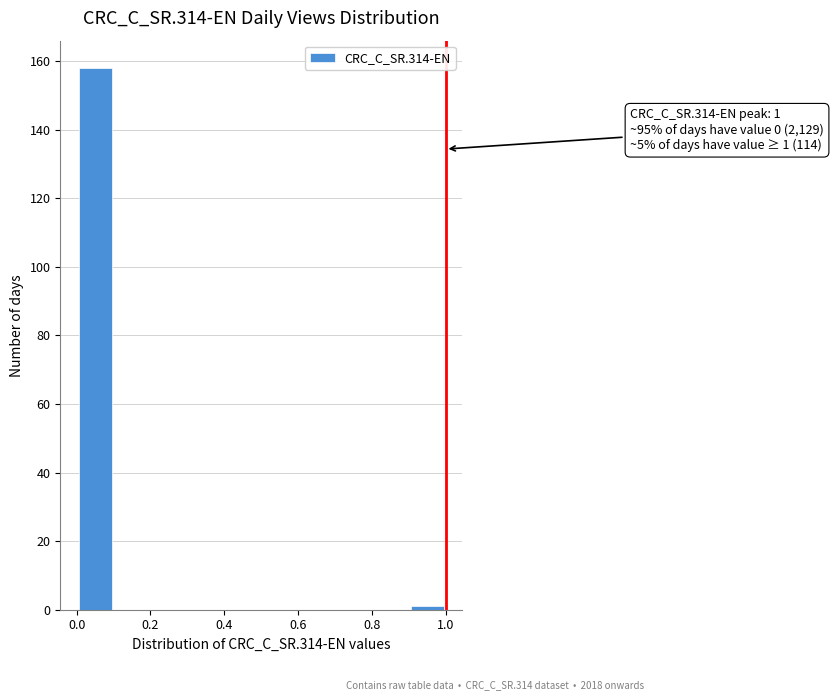

Over which range of the x-axis is the bar tallest?

0.0 to 0.1